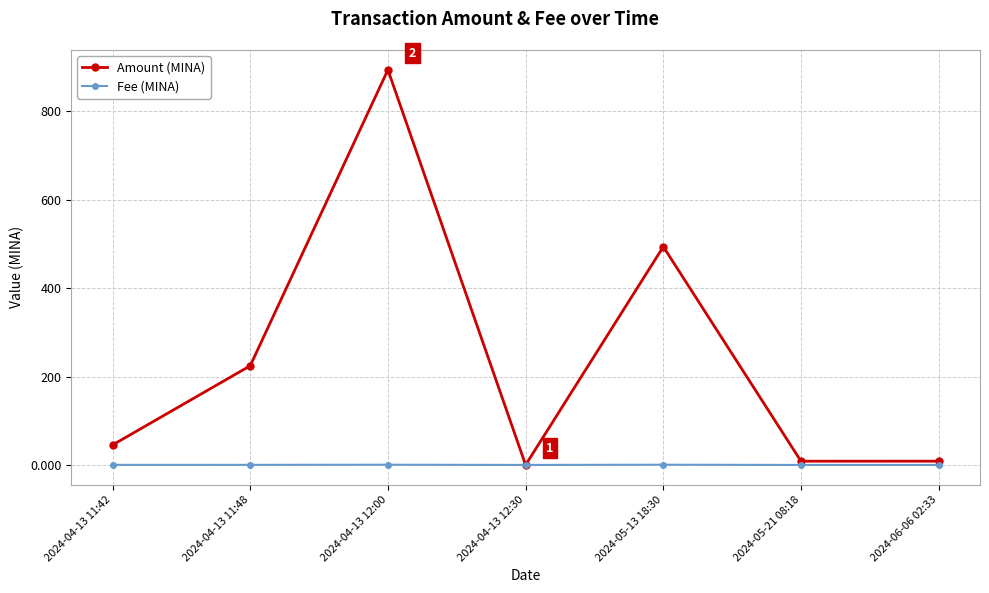

Is the value of Amount (MINA) at 2024-04-13 12:00 greater than the value of Fee (MINA) at 2024-05-13 18:30?

Yes